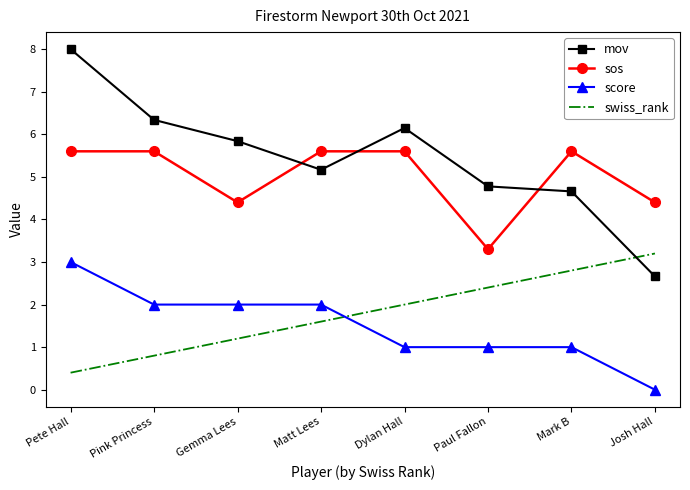

Where is the first local minimum for mov?

Matt Lees